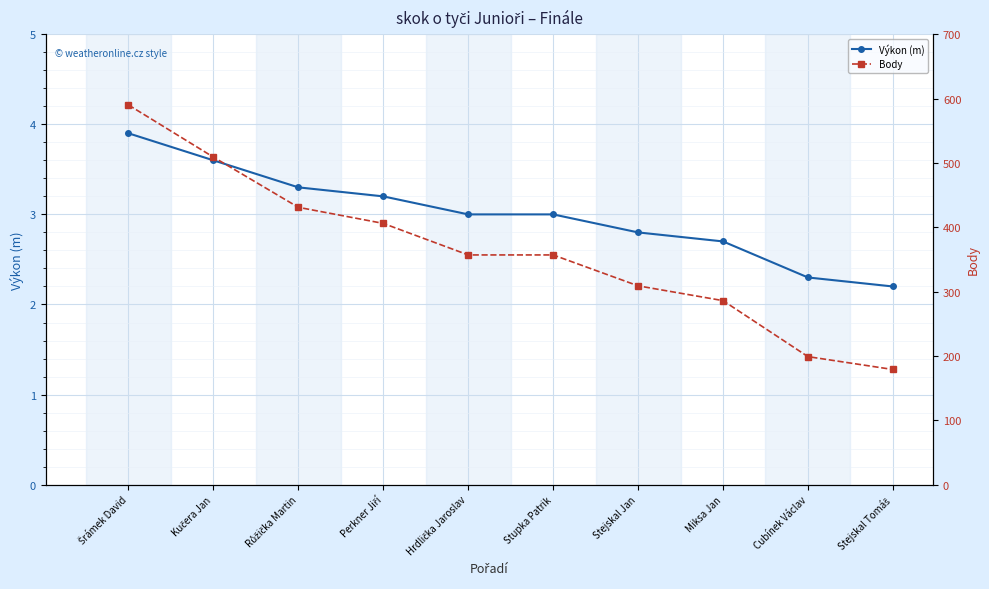

What is the spread (max minus min) of values at Miksa Jan?

283.3